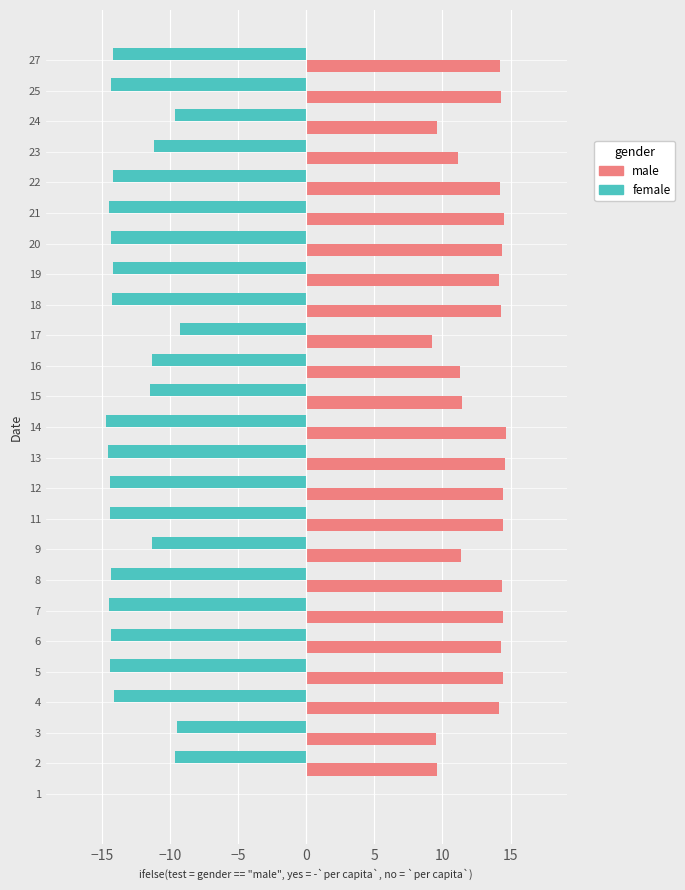

What is the maximum value shown in the chart?

14.7